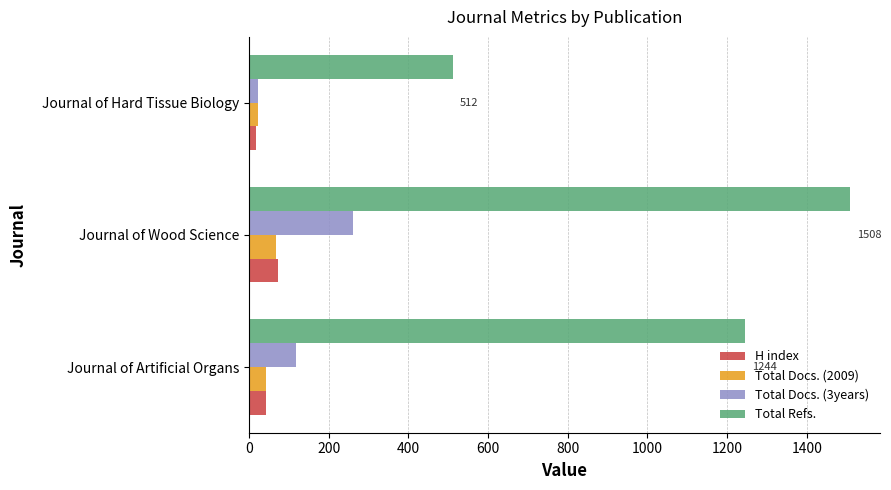

List the labels in order of Total Refs. value, smallest first.

Journal of Hard Tissue Biology, Journal of Artificial Organs, Journal of Wood Science